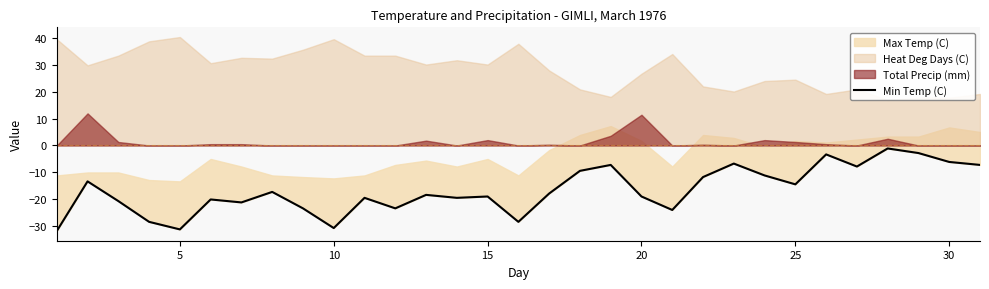

Reading left to right, extract all data points from this chart.

-31.7	-13.3	-20.6	-28.3	-31.1	-20.0	-21.1	-17.2	-23.3	-30.6	-19.4	-23.3	-18.3	-19.4	-18.9	-28.3	-17.8	-9.4	-7.2	-18.9	-23.9	-11.7	-6.7	-11.1	-14.4	-3.3	-7.8	-1.1	-2.8	-6.1	-7.2